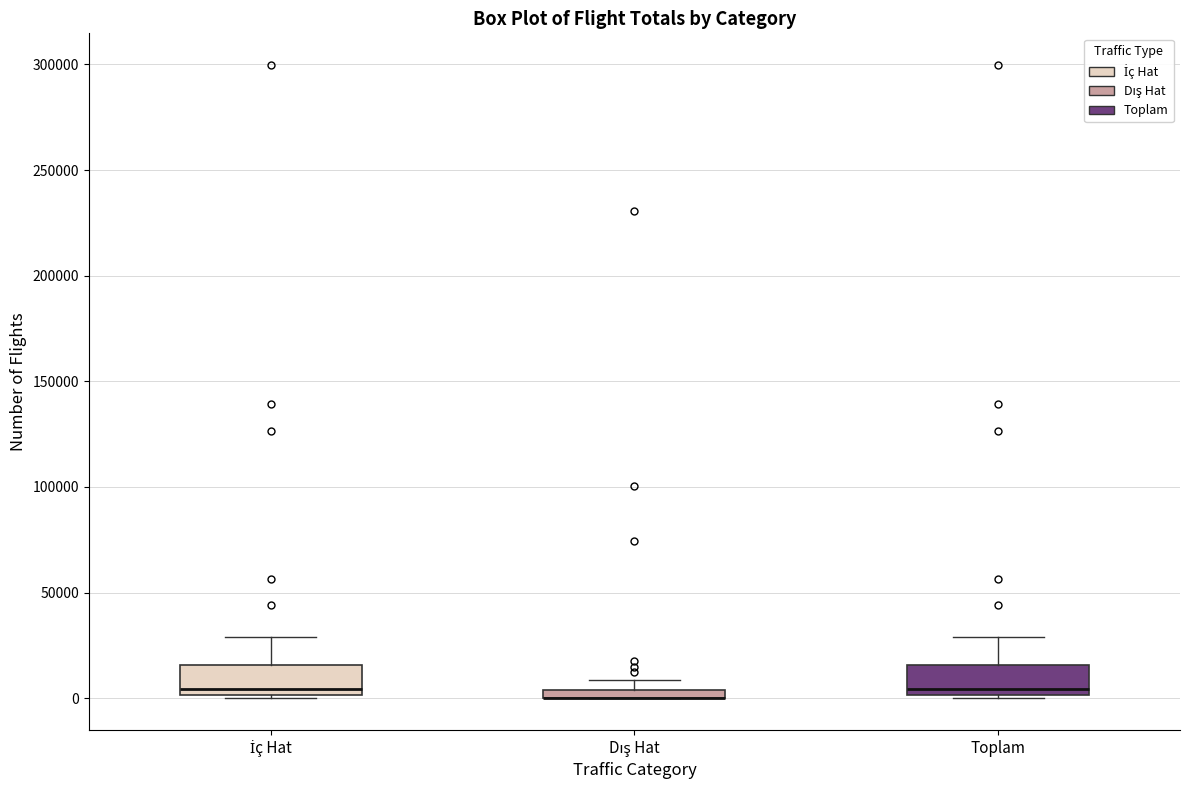

Where is the lower edge of the box for Dış Hat on the y-axis? The values are not printed on the chart, so give them approximately, as read against the axis.

0